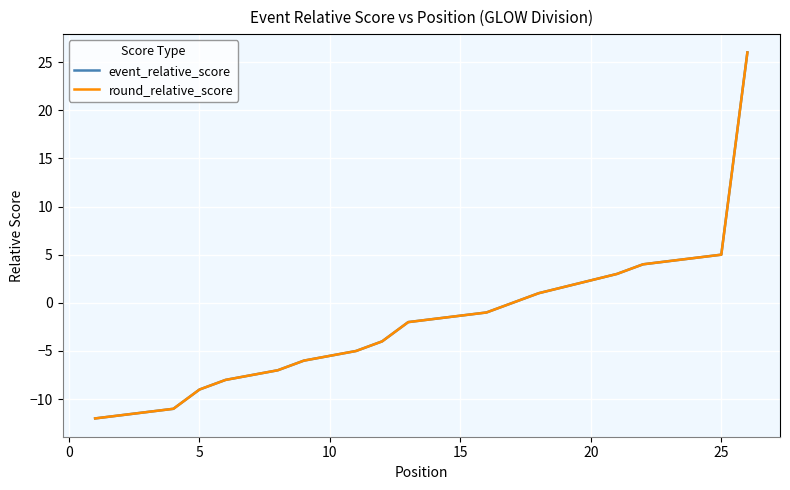

Is this an area chart (filled region under the line)?

No